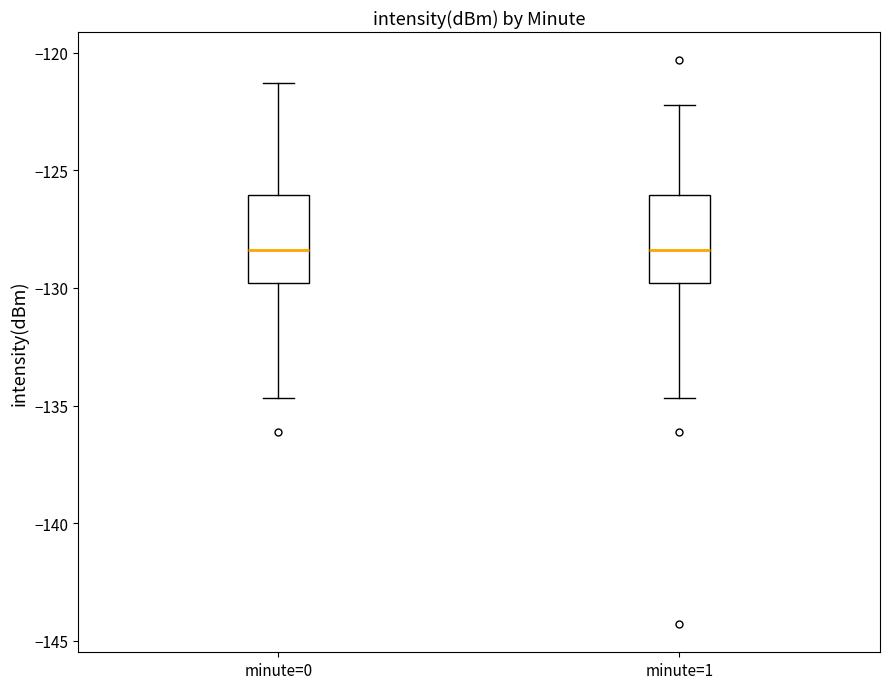

Reading left to right, transcribe this box plot: for each box, give where its median line is, the range the box spans, and where its two whiskers end, as read against the y-axis. The values are not printed on the chart, so give them approximately, as read against the axis.

minute=0: median -128.5, box -130.0 to -126.0, whiskers -134.5 to -121.5
minute=1: median -128.5, box -130.0 to -126.0, whiskers -134.5 to -122.0